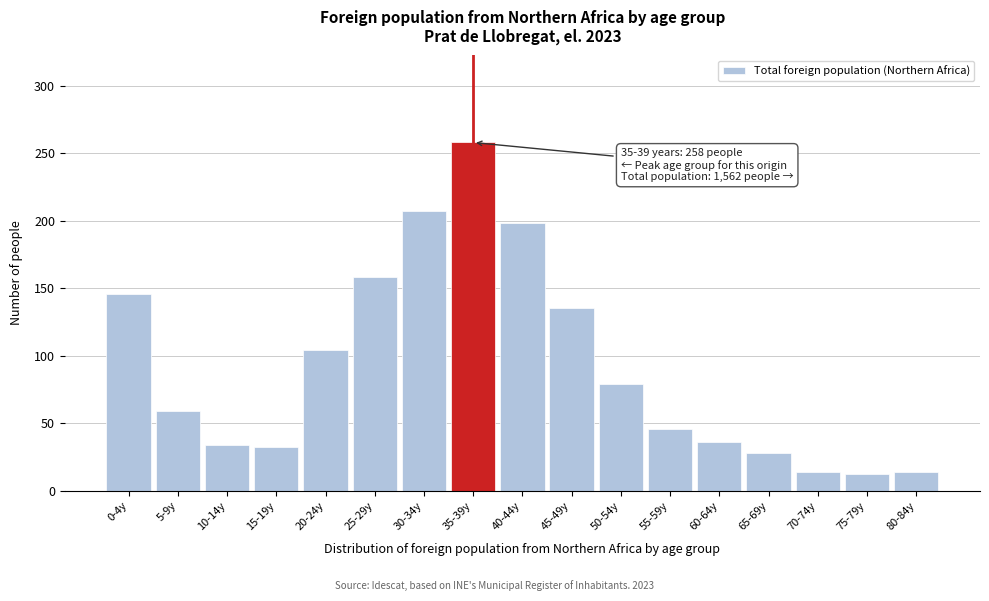

Reading left to right, what are all the values shown in this chart?

146	59	34	32	104	158	207	258	198	135	79	46	36	28	14	12	14